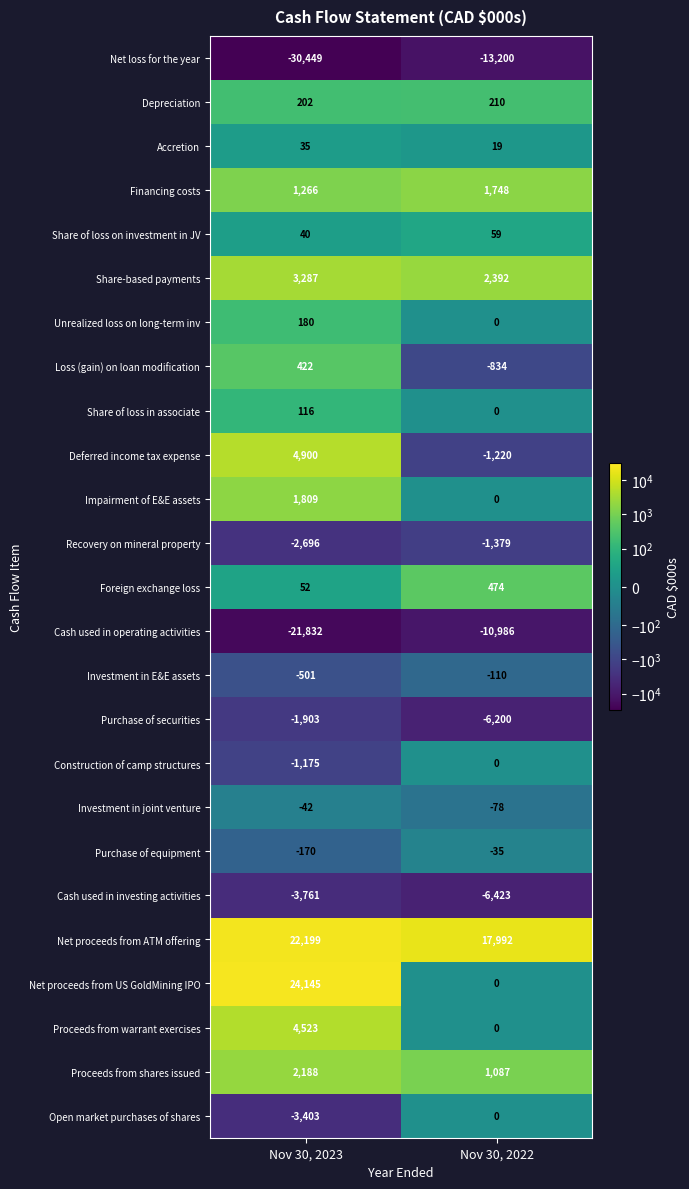

What is the minimum value shown in the chart?

-30449